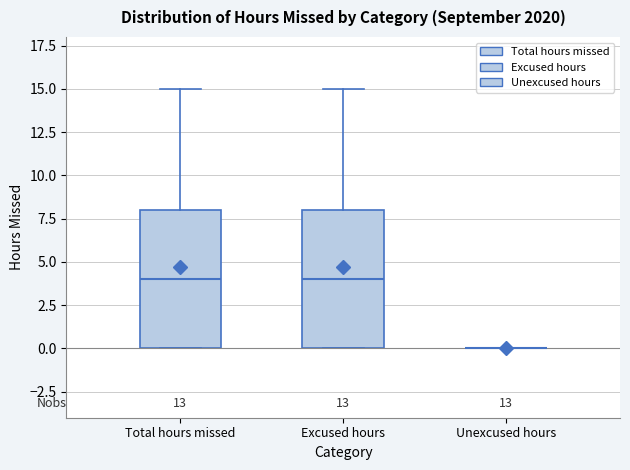

Reading left to right, read every box against the y-axis: the position of its median line, the range the box covers, and the ends of its whiskers. The values are not printed on the chart, so give them approximately, as read against the axis.

Total hours missed: median 4, box 0 to 8, whiskers 0 to 15
Excused hours: median 4, box 0 to 8, whiskers 0 to 15
Unexcused hours: box collapsed to a line at 0, whiskers 0 to 0